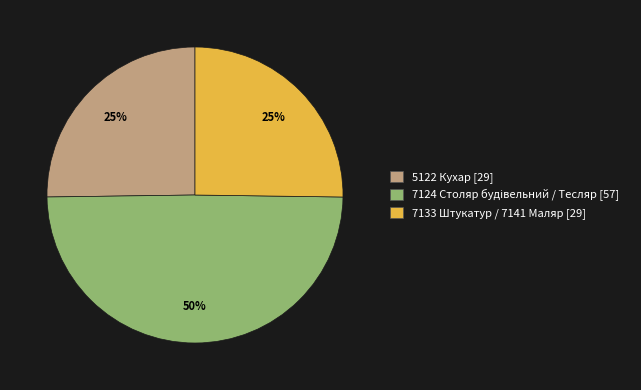

To the nearest percent, what is the average slice percentage?

33%